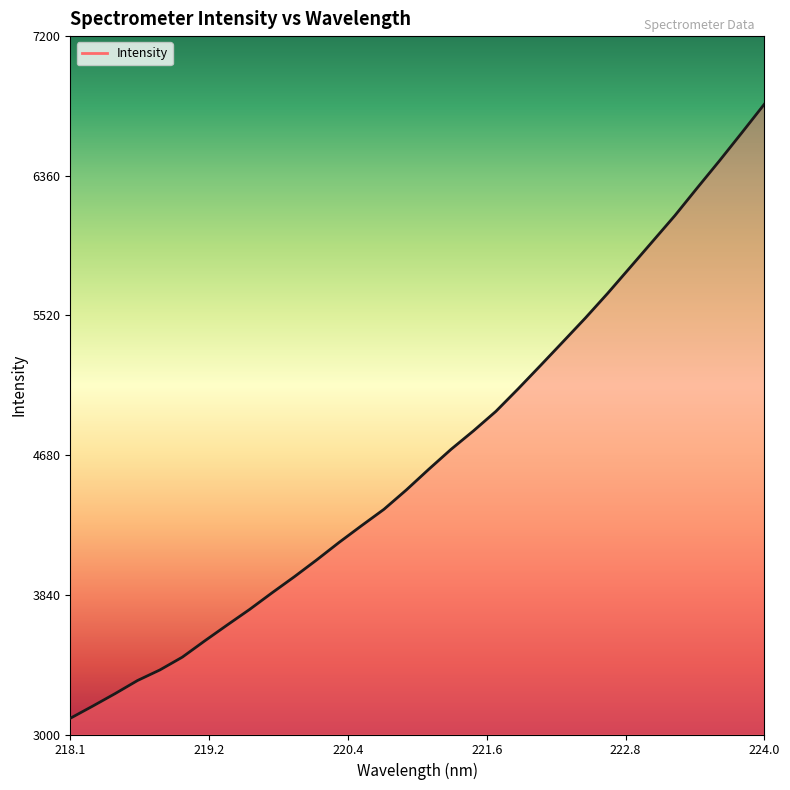

What is the maximum value shown in the chart?

6790.5